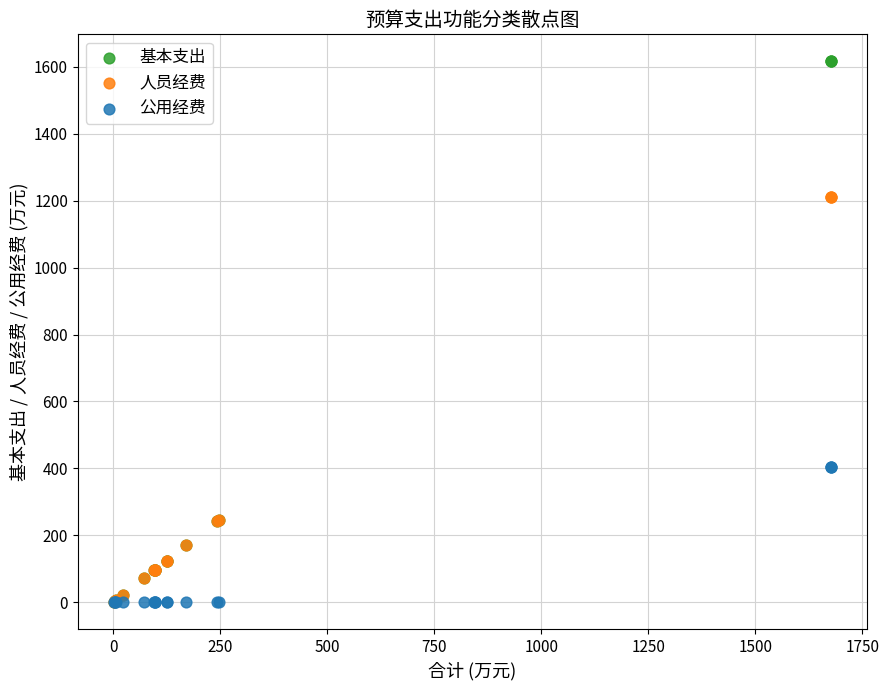

What are all the series names shown in the legend?

基本支出, 人员经费, 公用经费